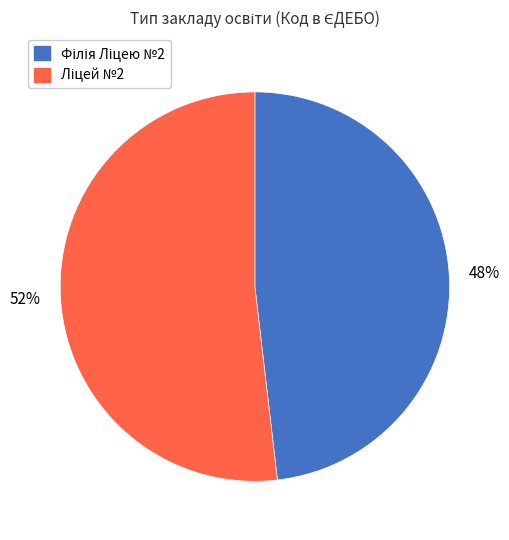

Does any single category account for the majority?

Yes